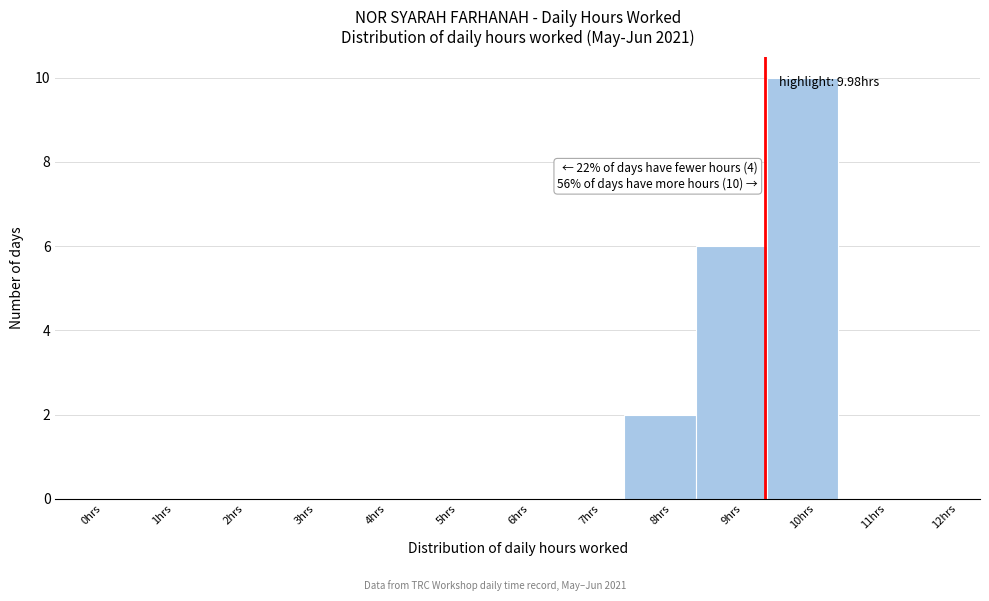

Reading left to right, list all the values displayed in this chart.

0hrs=0	1hrs=0	2hrs=0	3hrs=0	4hrs=0	5hrs=0	6hrs=0	7hrs=0	8hrs=2	9hrs=6	10hrs=10	11hrs=0